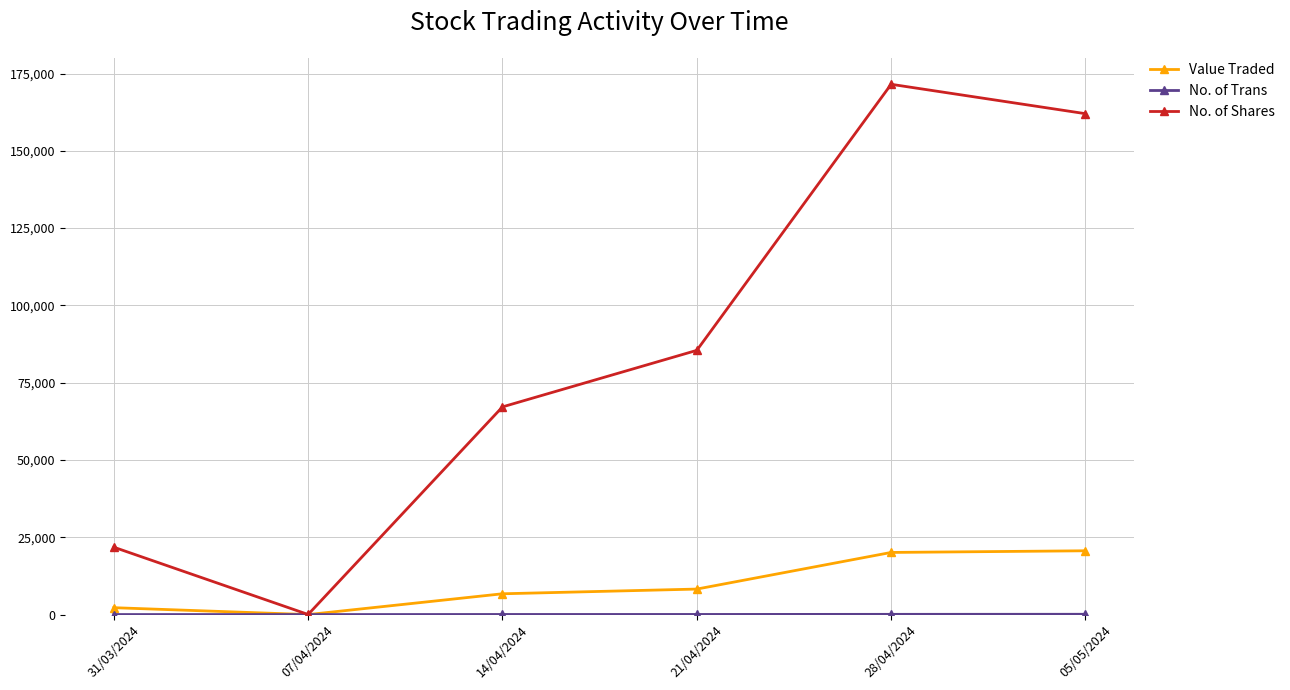

What is the sum of all Value Traded values?

57967